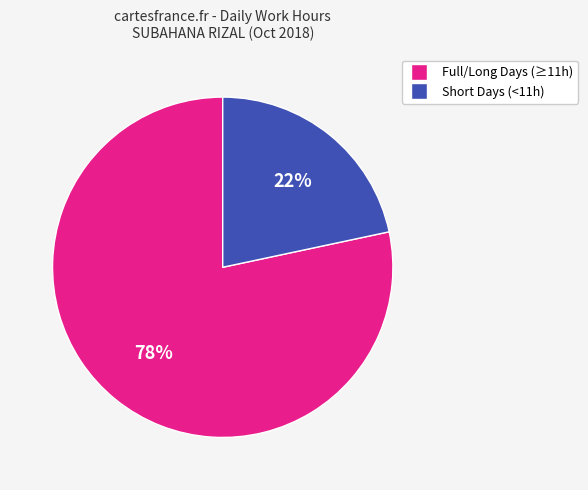

Is there a majority slice in this chart?

Yes